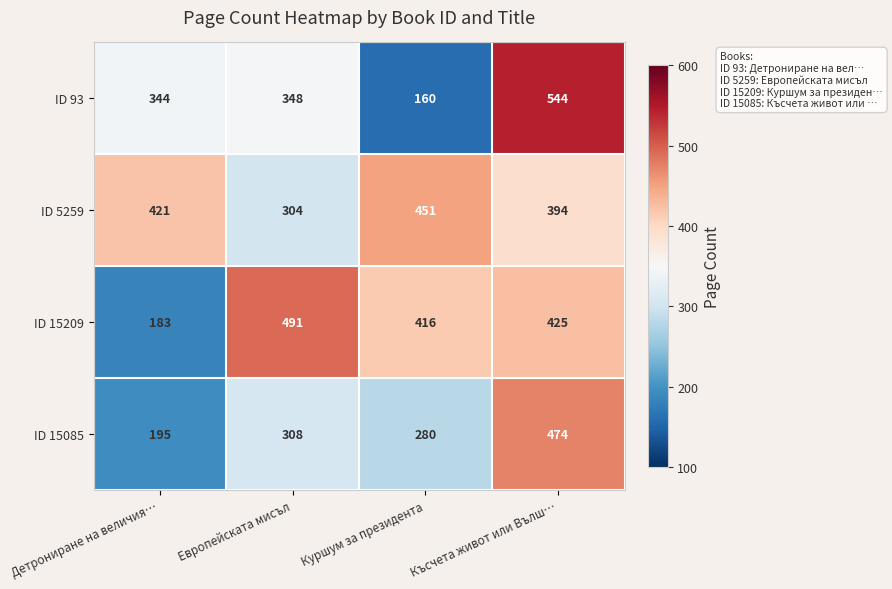

Read the ID 15085 value at Късчета живот или Вълш…, to the nearest 50.

450